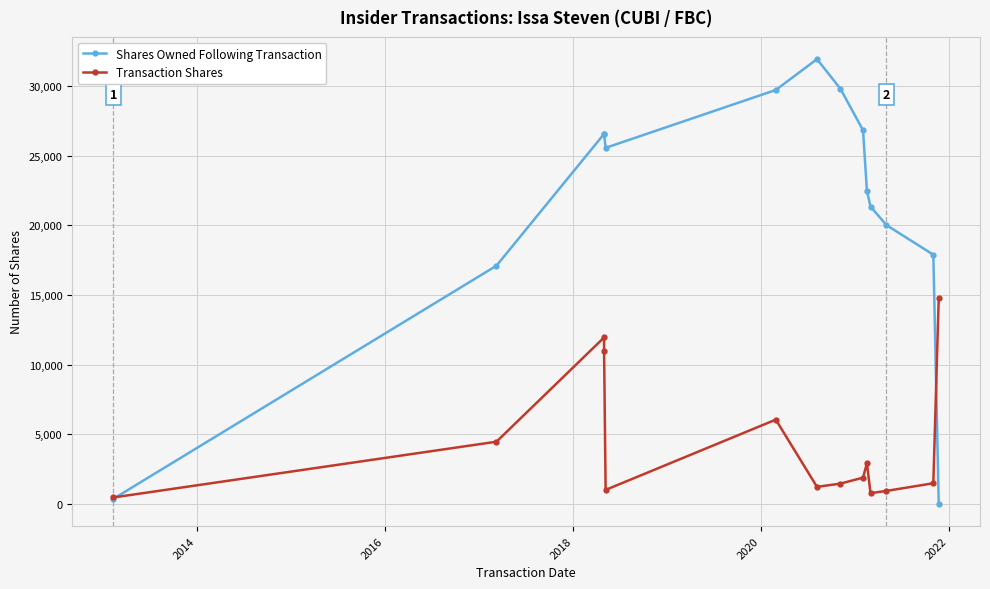

True or false: Shares Owned Following Transaction and Transaction Shares cross at least once.

True